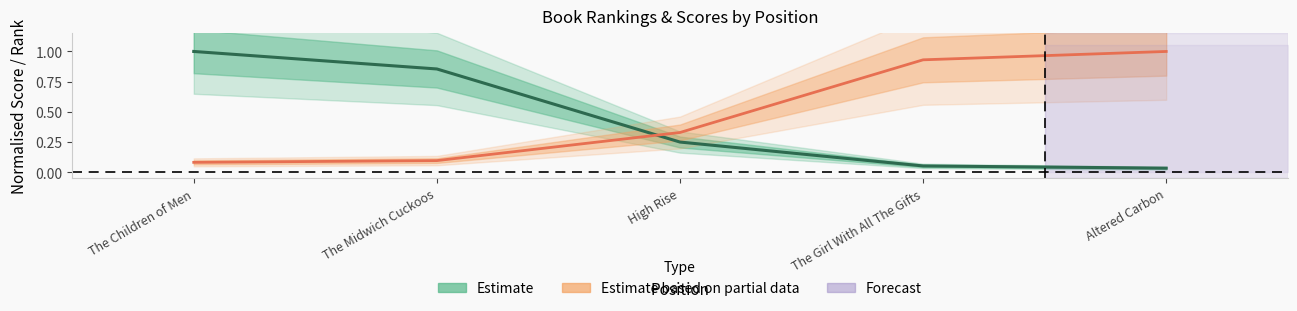

Rank the series by their average value, from highest to lowest.

Estimate based on partial data, Estimate